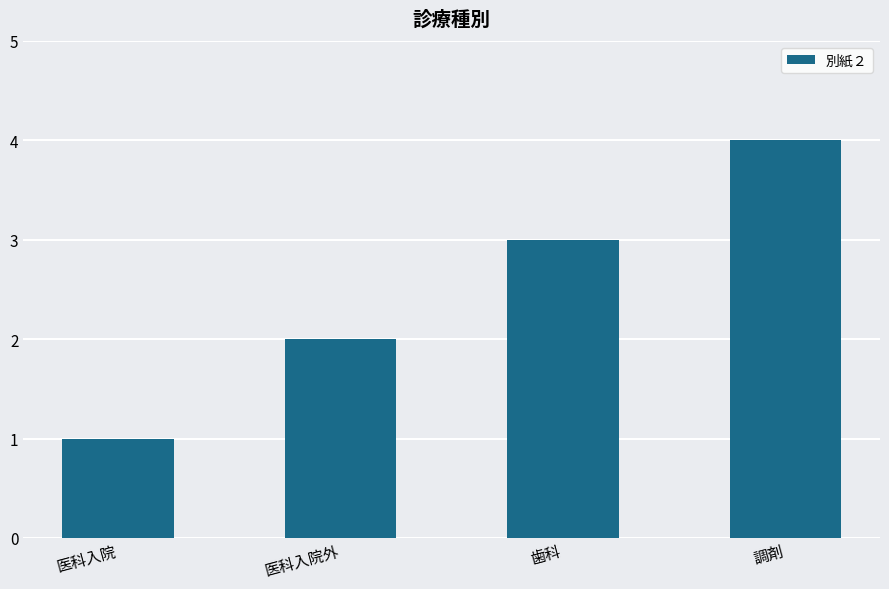

How many data points are less than 3?

2